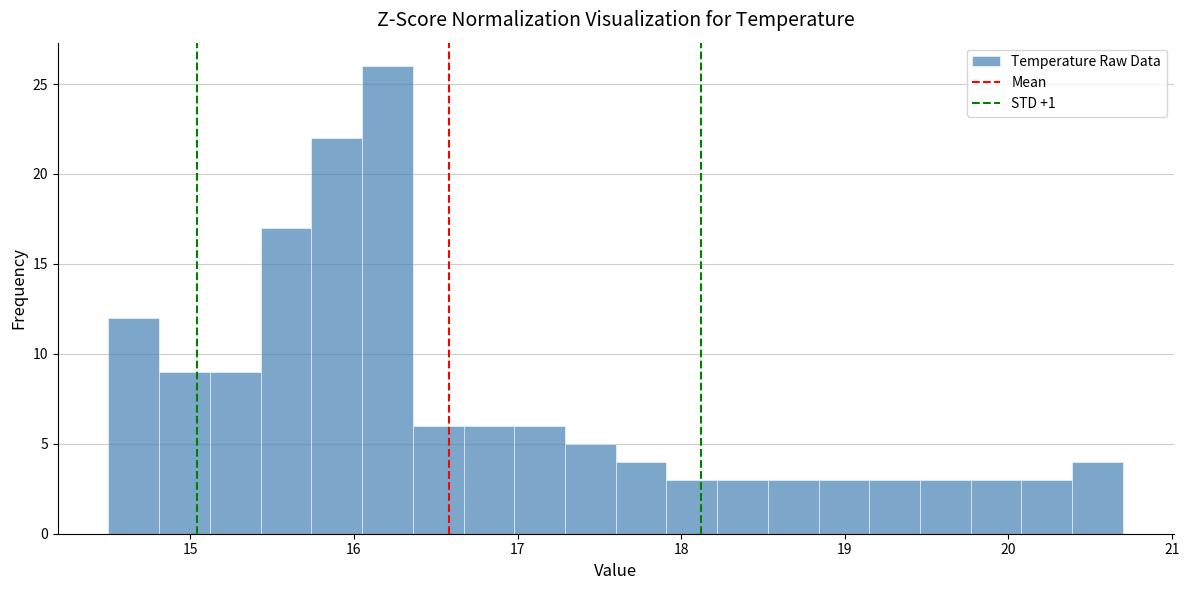

Around what value on the x-axis is the tallest bar? Give the approximate position of its centre, as read against the axis.

16.2